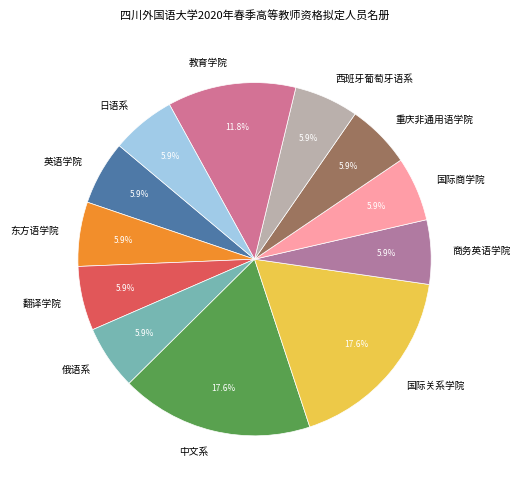

Combined, what portion of the pie is 俄语系 and 重庆非通用语学院?

11.8%